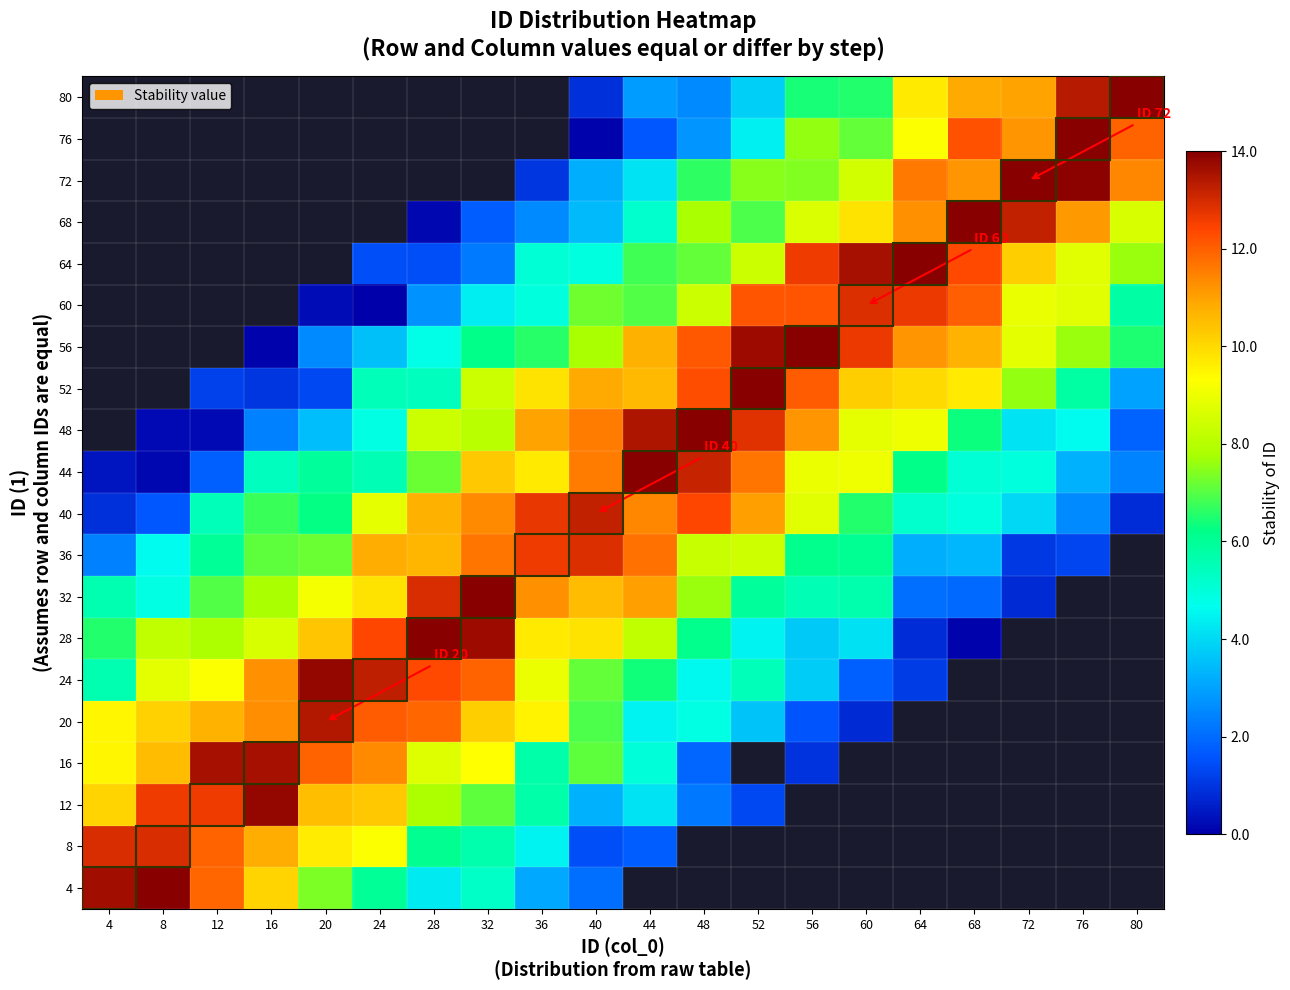

What is the greatest value displayed?

15.2